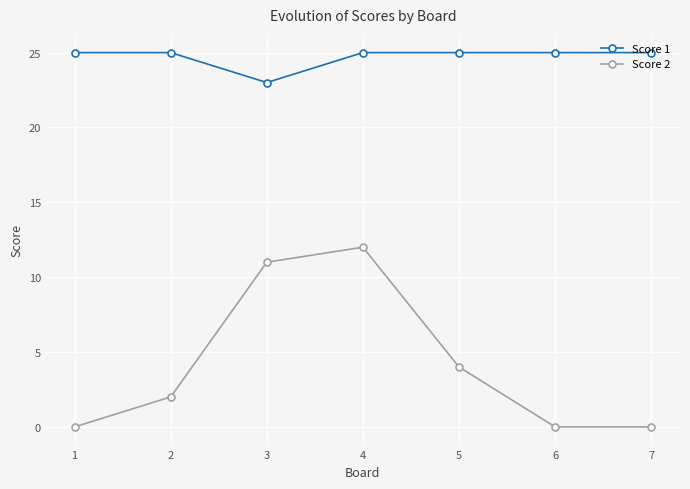

Between 2 and 6, which series saw the biggest shift?

Score 2